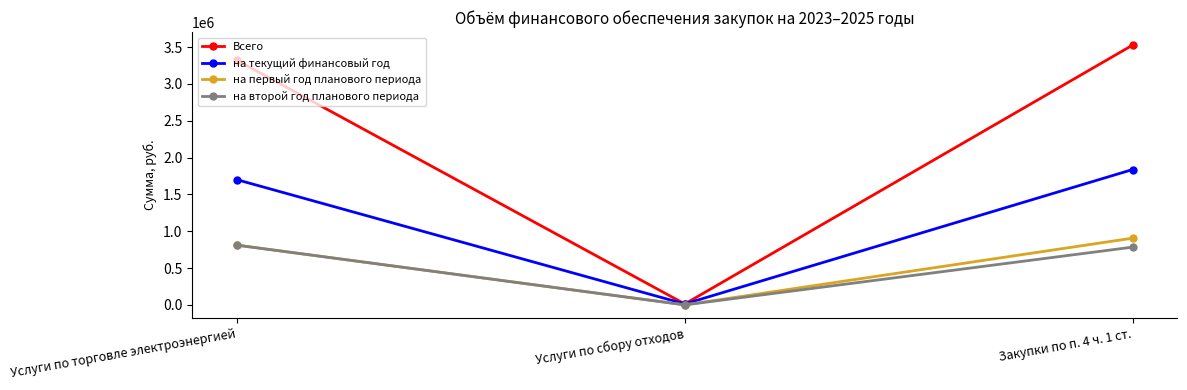

What value does the на второй год планового периода series have at Услуги по торговле электроэнергией?

810800.0